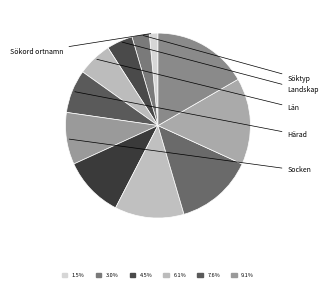

How many segments does this pie chart have?

11